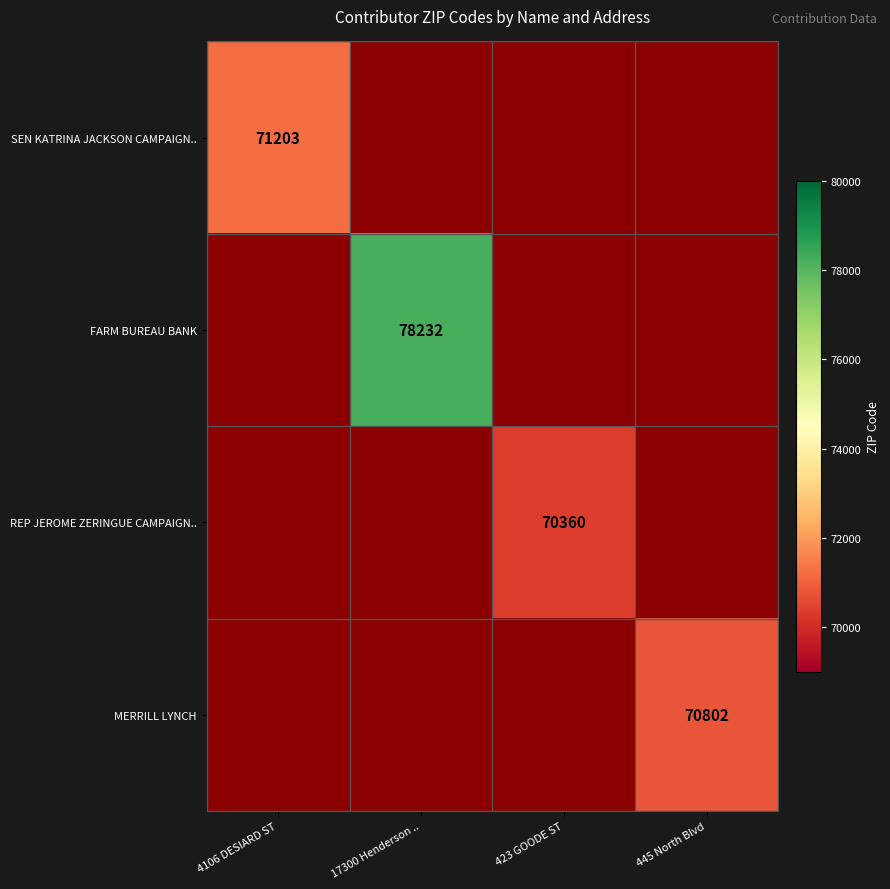

True or false: SEN KATRINA JACKSON CAMPAIGN.. has a value of 71203 at 4106 DESIARD ST.

True